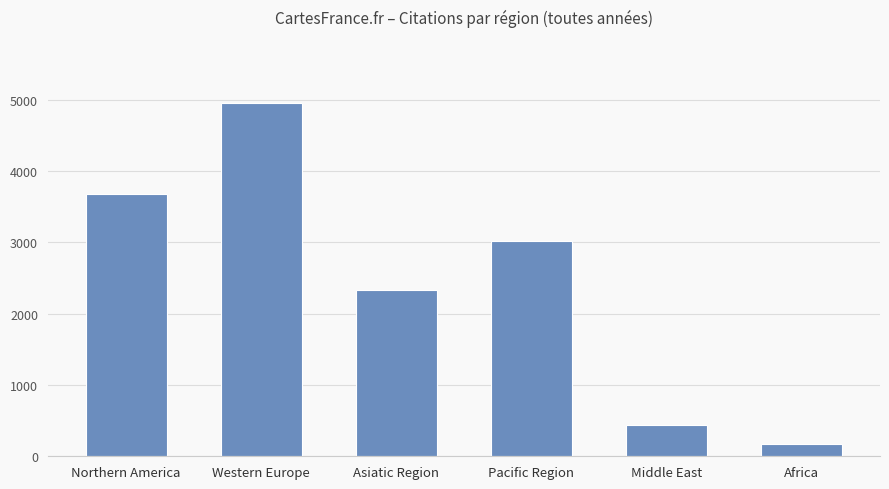

Reading left to right, transcribe all the data shown in this chart.

Northern America=3669	Western Europe=4947	Asiatic Region=2325	Pacific Region=3023	Middle East=444	Africa=170